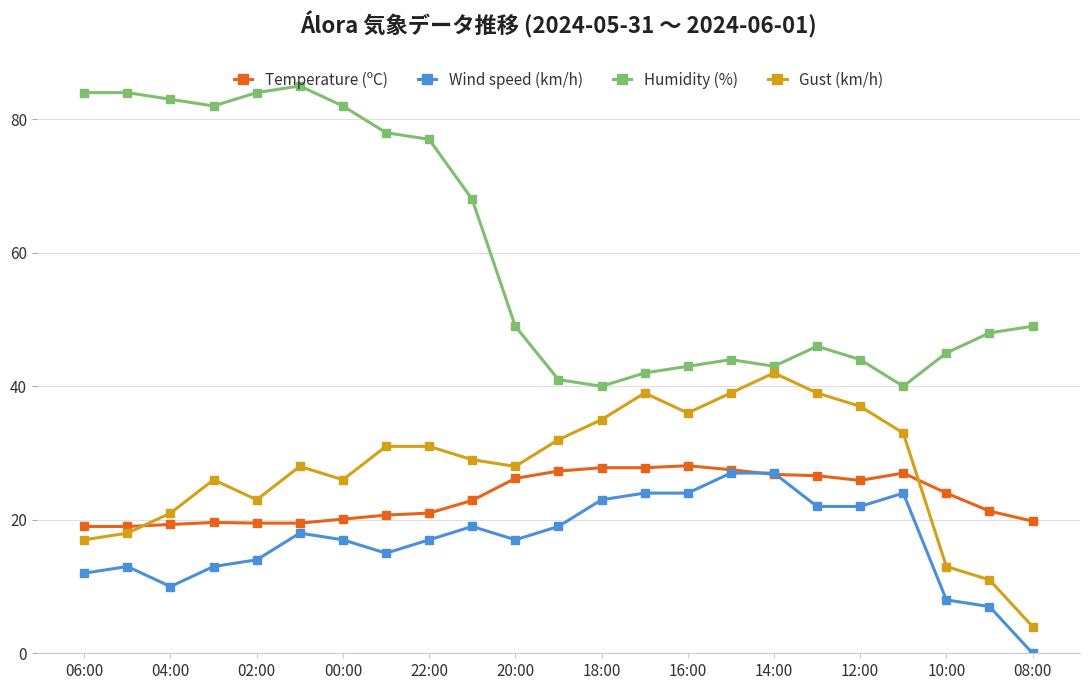

What is the lowest value of the Humidity (%) series?

40.0